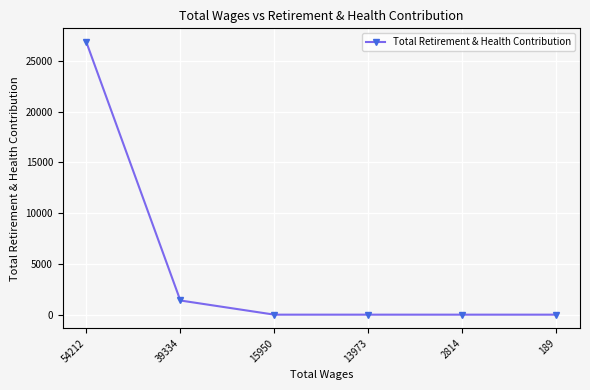

Reading left to right, extract all data points from this chart.

54212=26851	39334=1396	15950=0	13973=0	2814=0	189=0